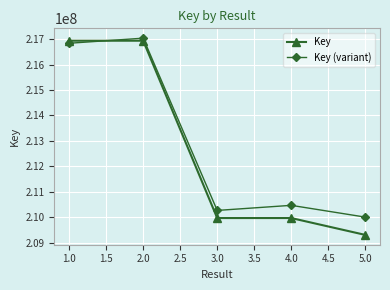

Where is the first local maximum for Key (variant)?

2.0